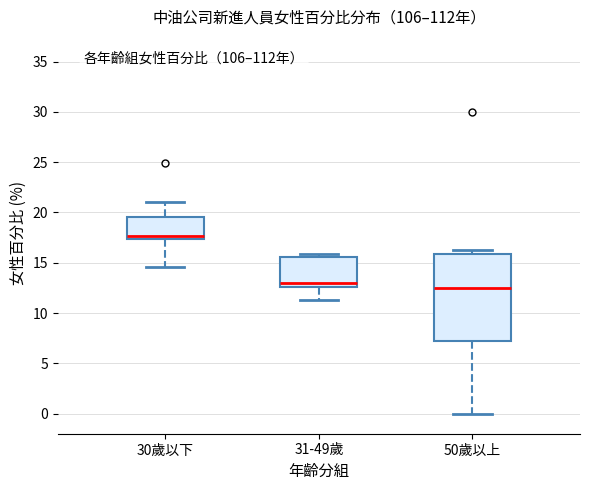

Which box's median line is the highest?

30歲以下